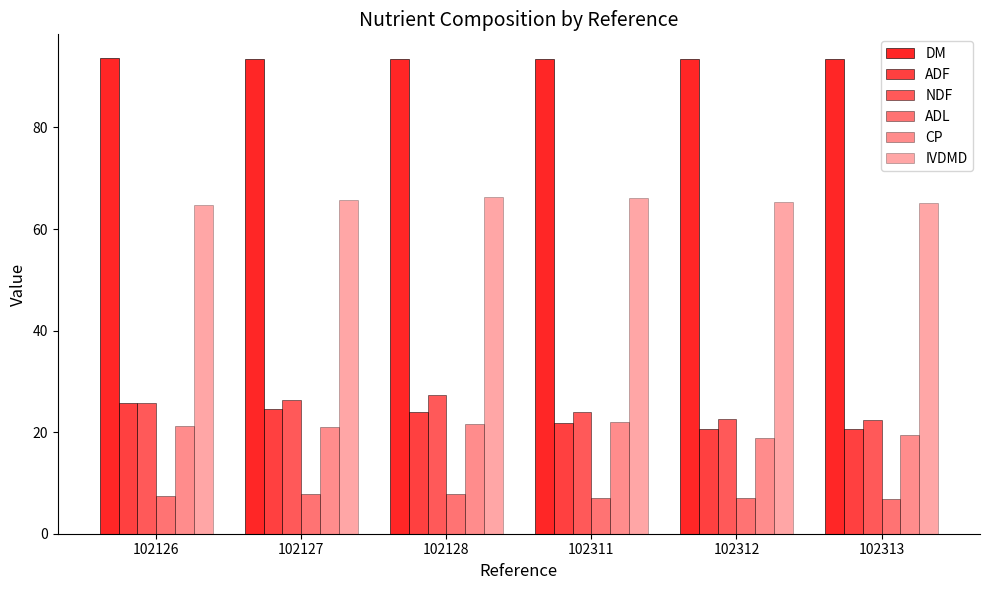

How many data points does each series have?

6